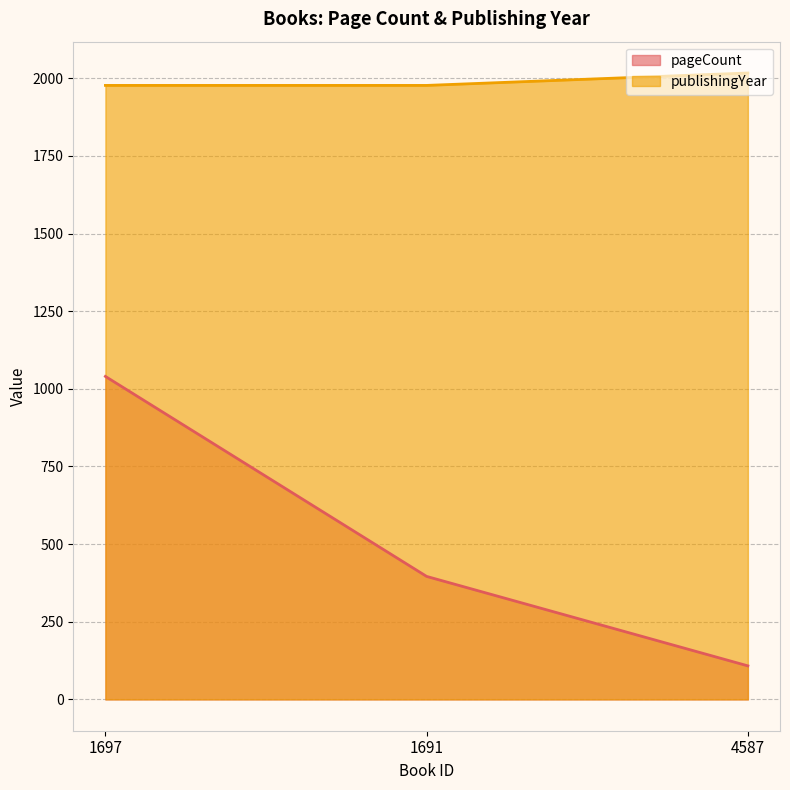

How many lines are shown in the chart?

2